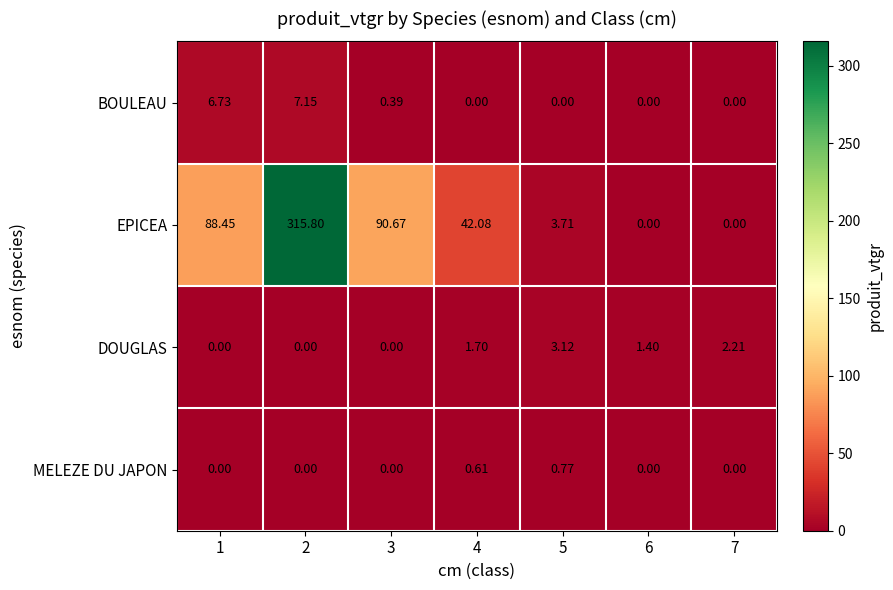

Which series has the largest total across all categories?

EPICEA